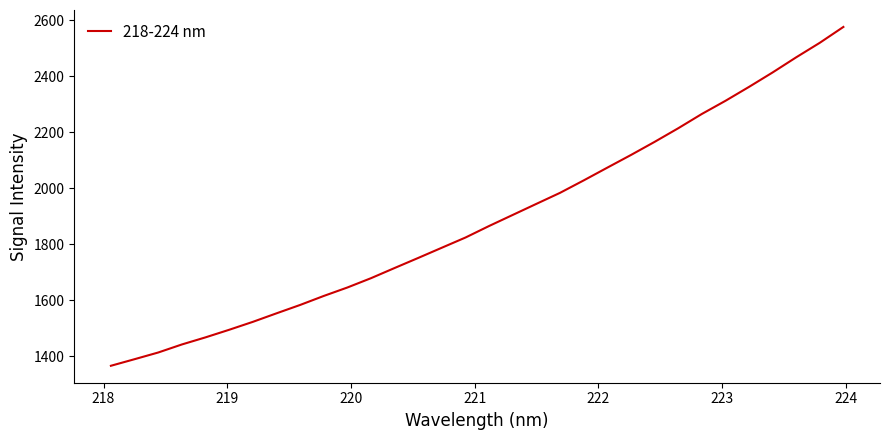

What is the minimum value shown in the chart?

1365.9